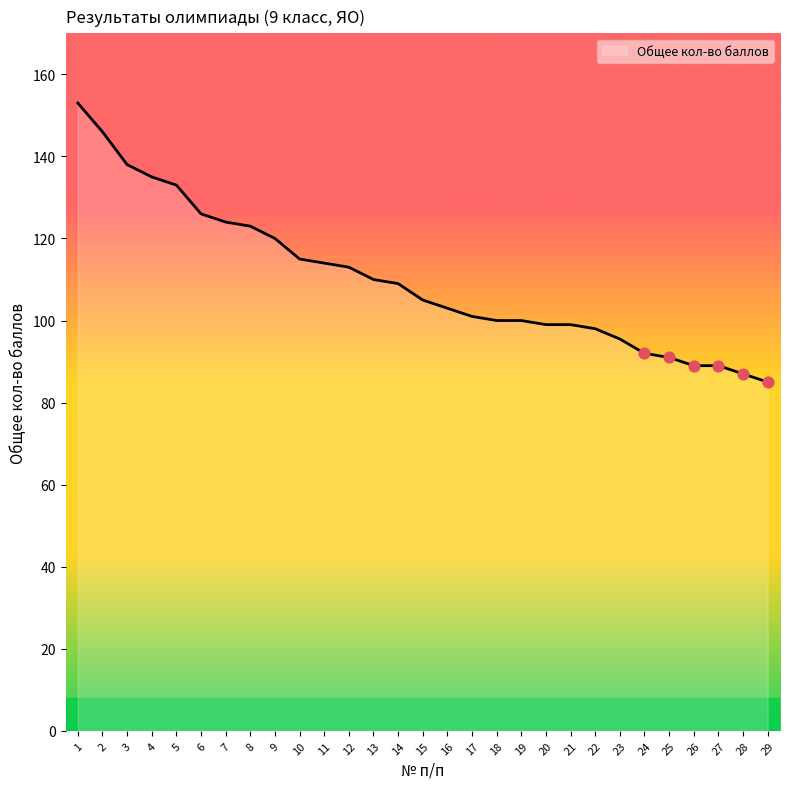

Which has a higher value, 27 or 28?

27